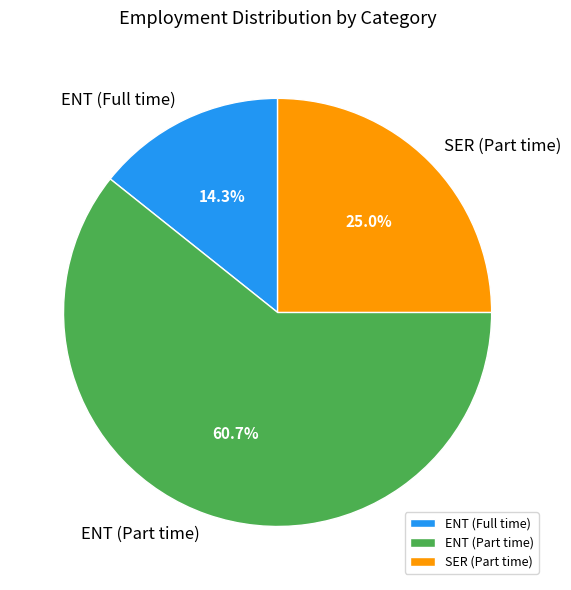

Does any single category account for the majority?

Yes